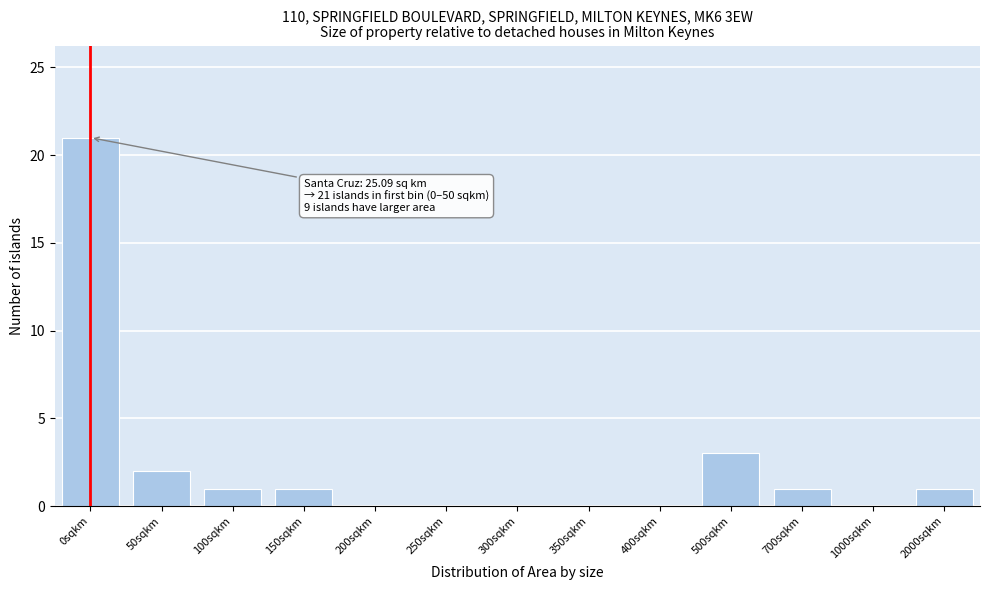

Reading left to right, transcribe all the data shown in this chart.

0sqkm=21	50sqkm=2	100sqkm=1	150sqkm=1	200sqkm=0	250sqkm=0	300sqkm=0	350sqkm=0	400sqkm=0	500sqkm=3	700sqkm=1	1000sqkm=0	2000sqkm=1